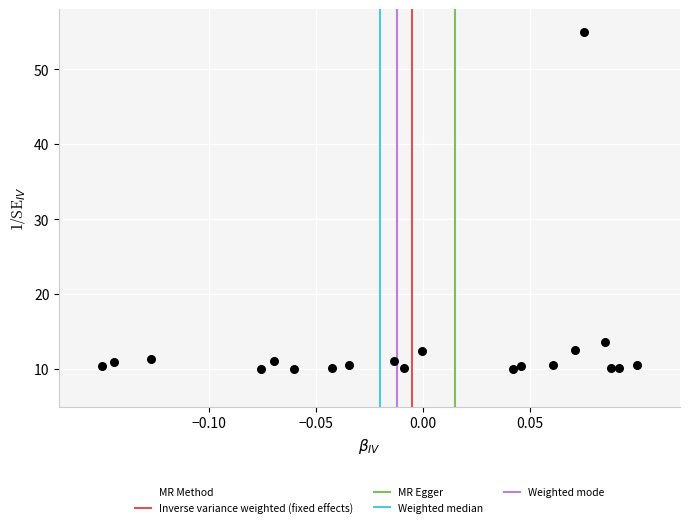

What Y value in the scatter plot is closest to 32?

13.6